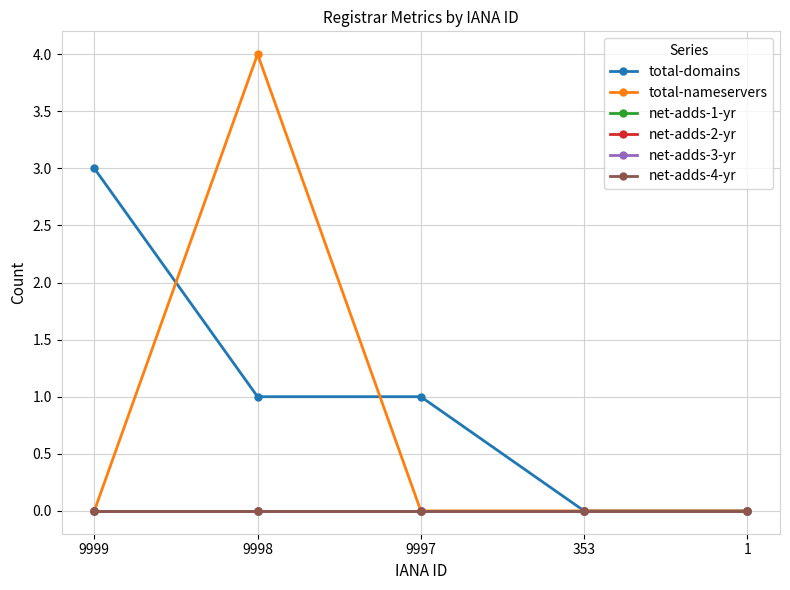

Which series has the largest total across all categories?

total-domains